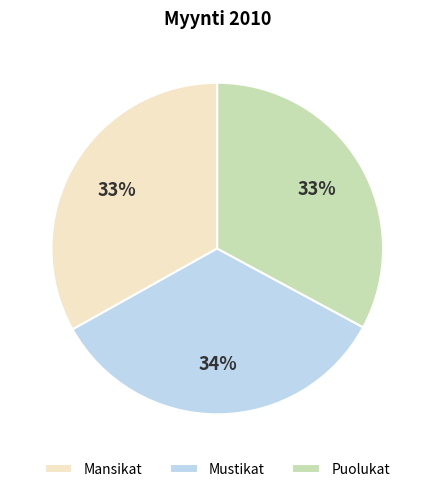

To the nearest percent, what is the average slice percentage?

33%